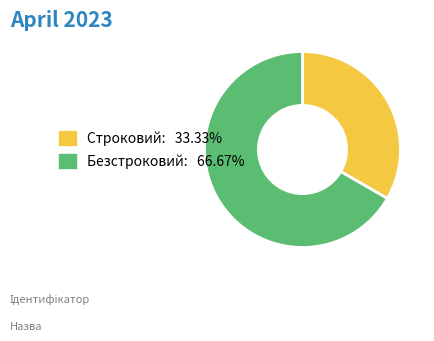

Which category has the smallest portion of the pie?

Строковий